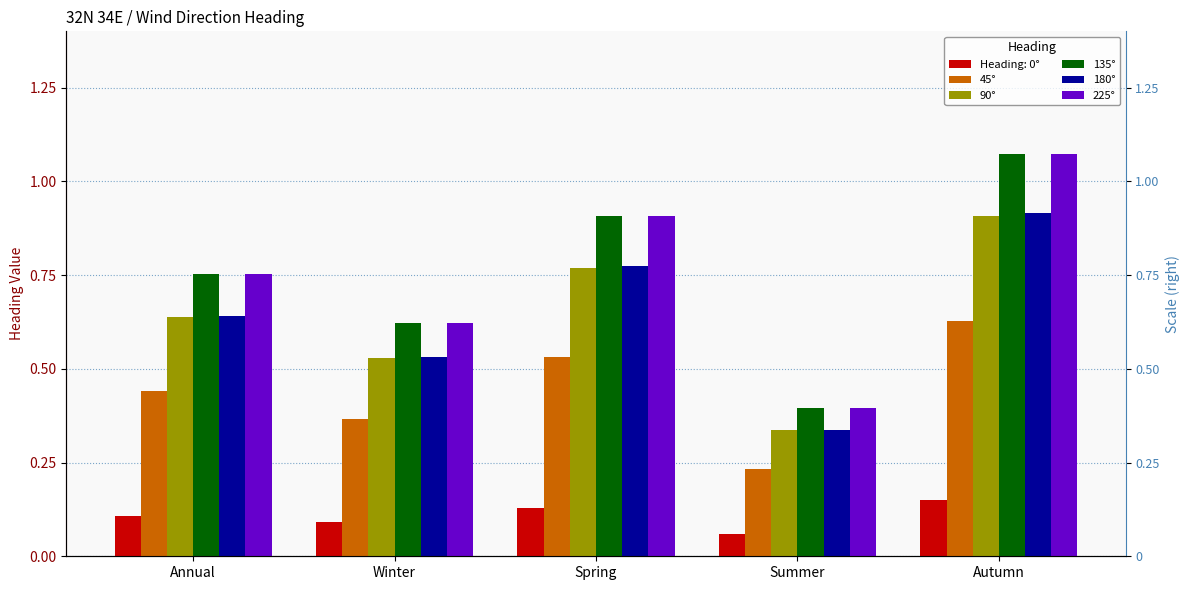

What is the sum of the 135° values at Autumn and Winter?

1.7